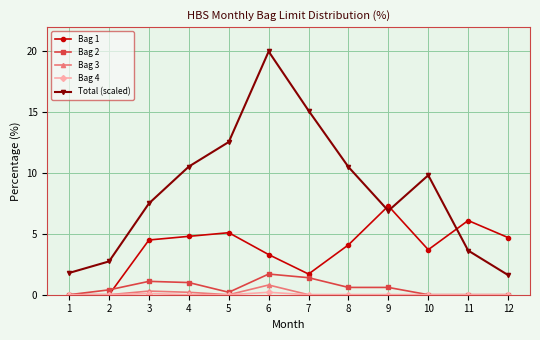

What is the difference between the maximum and second lowest values in the Bag 2 series?

1.7